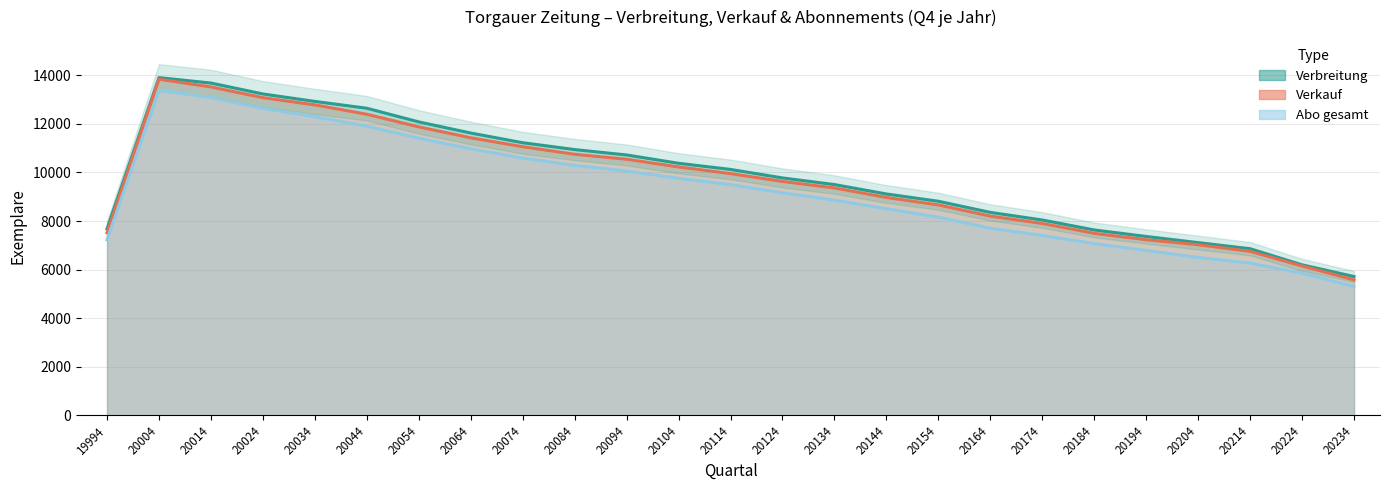

What is the average value of the Verkauf series?

9677